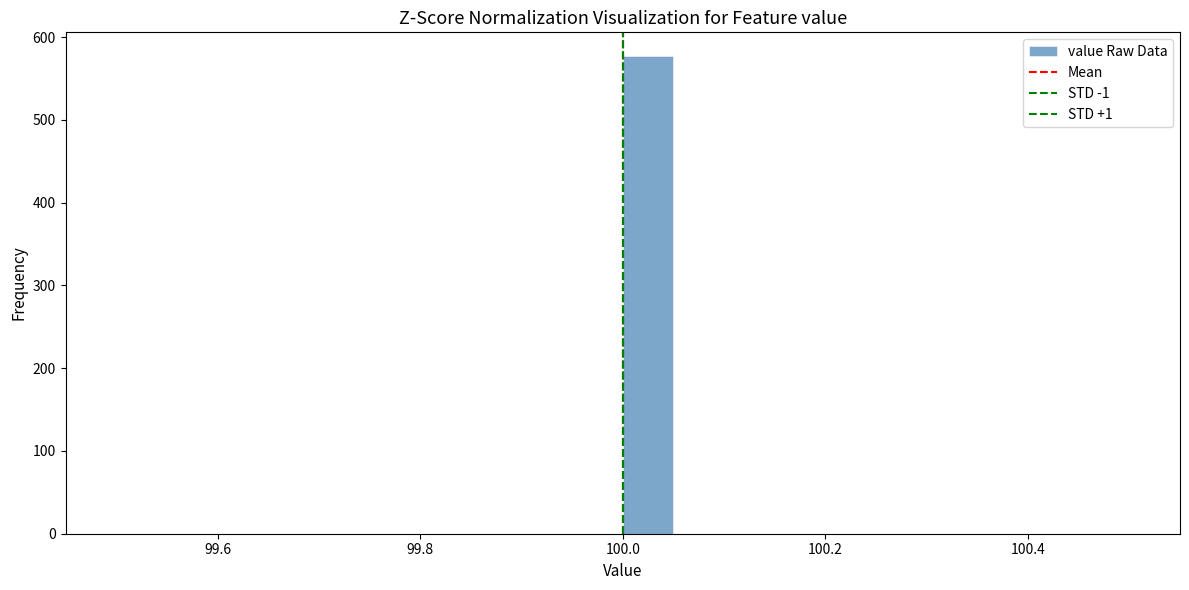

Around what value on the x-axis is the tallest bar? Give the approximate position of its centre, as read against the axis.

100.02